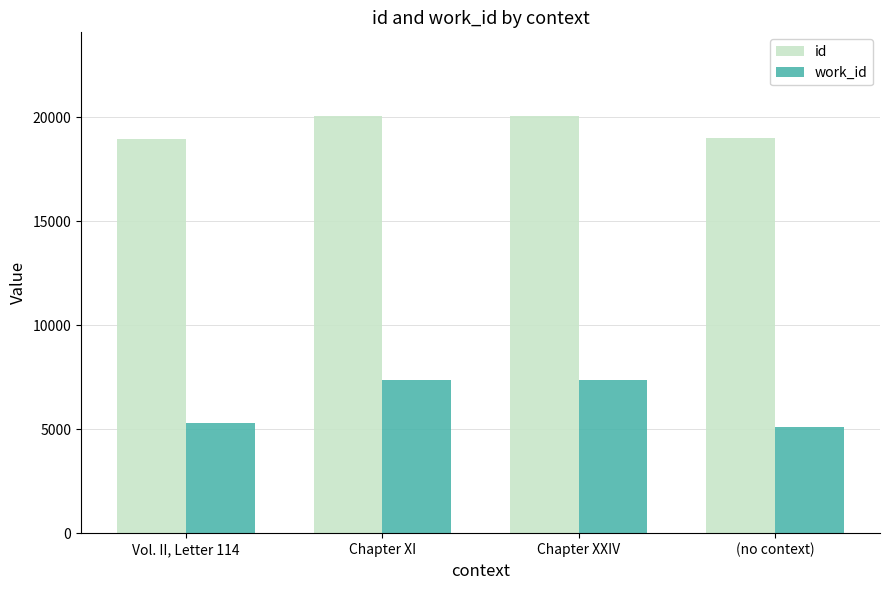

What is the spread (max minus min) of values at (no context)?

13923